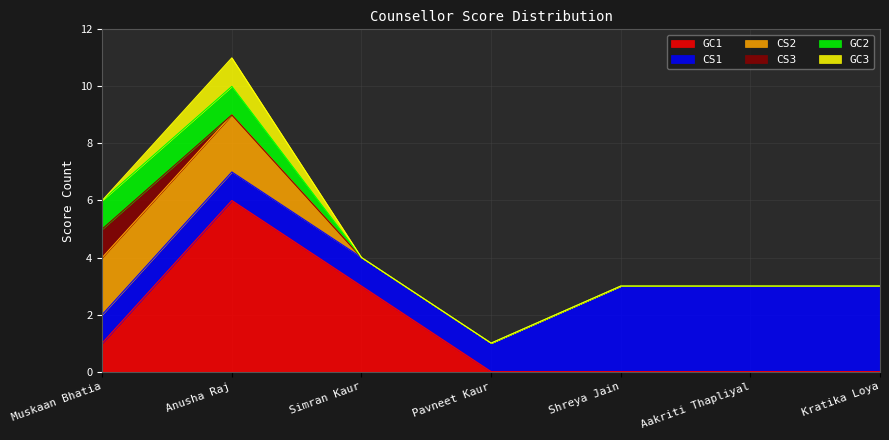

Is it true that CS2 equals 3 at Anusha Raj?

False